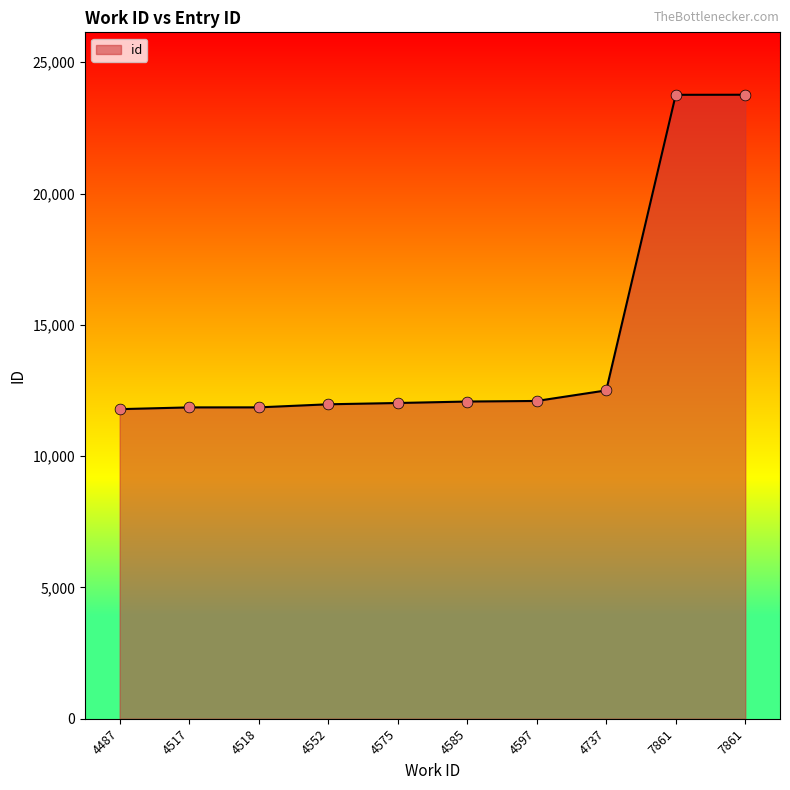

How many lines are shown in the chart?

1